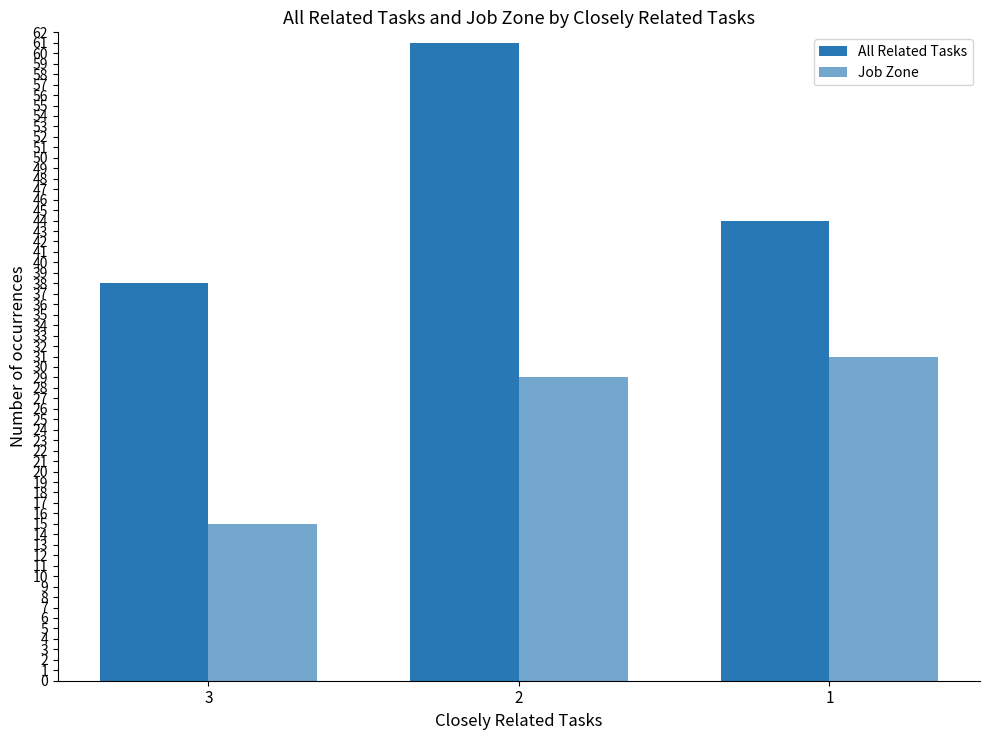

At 1, list the series in order from smallest to largest.

Job Zone, All Related Tasks